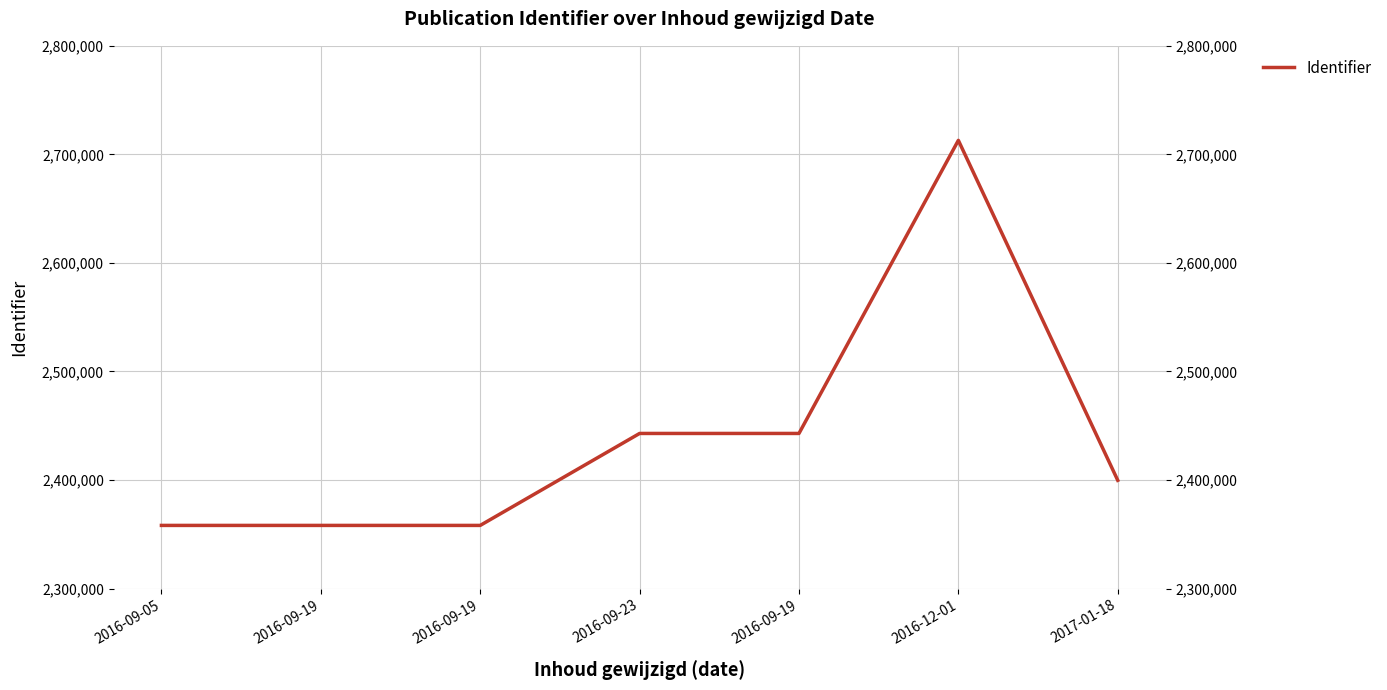

Where is the first local maximum?

2016-12-01